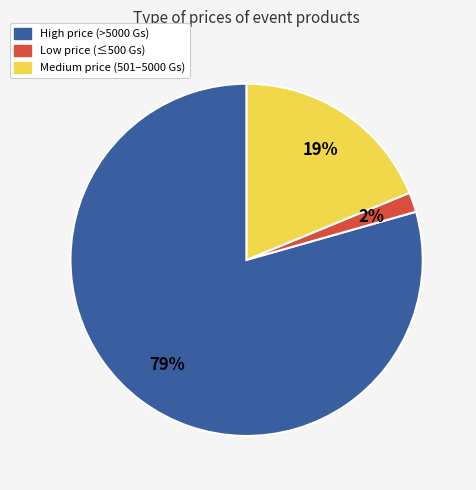

To the nearest percent, what is the average slice percentage?

33%